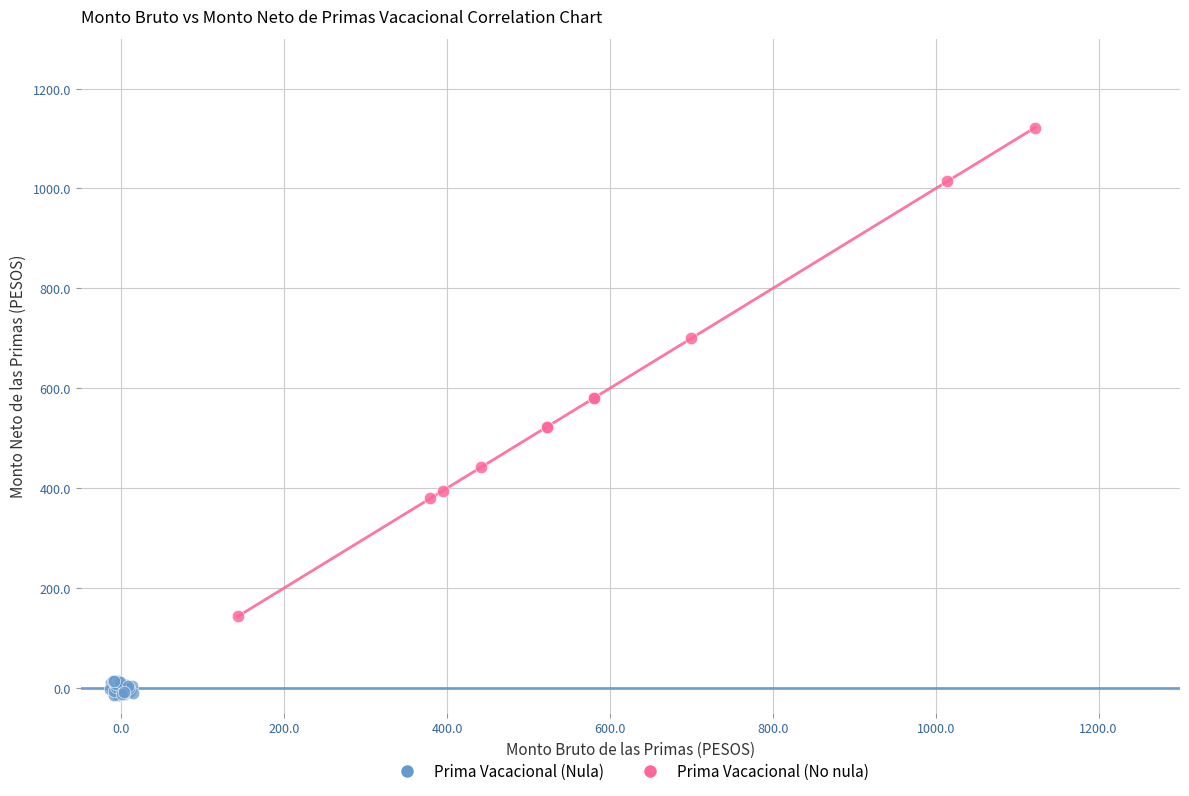

Which series contains the lowest Y value?

Prima Vacacional (Nula)